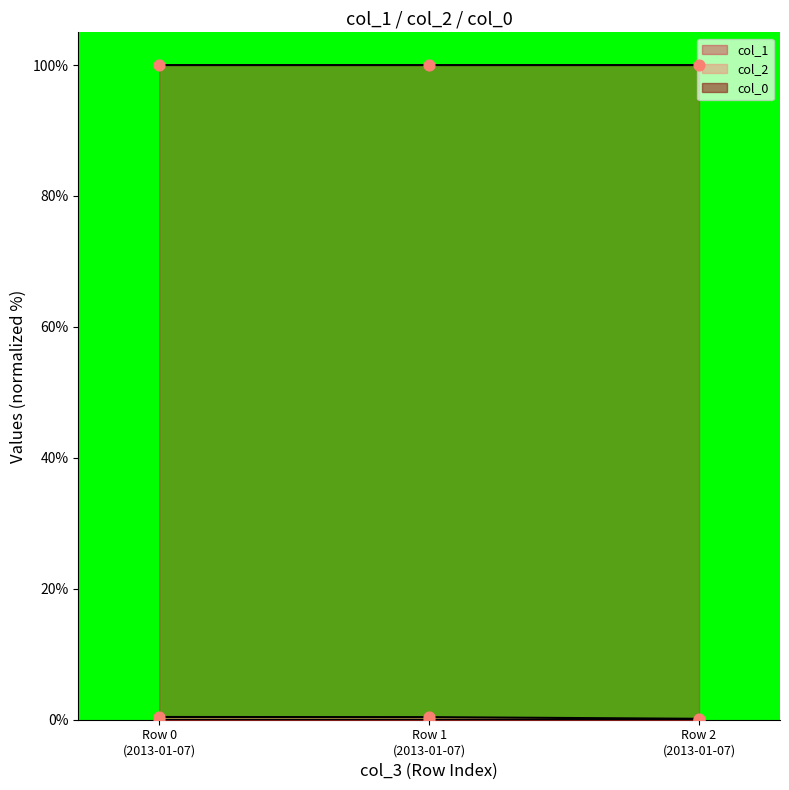

Which series reaches the minimum Y coordinate?

col_2